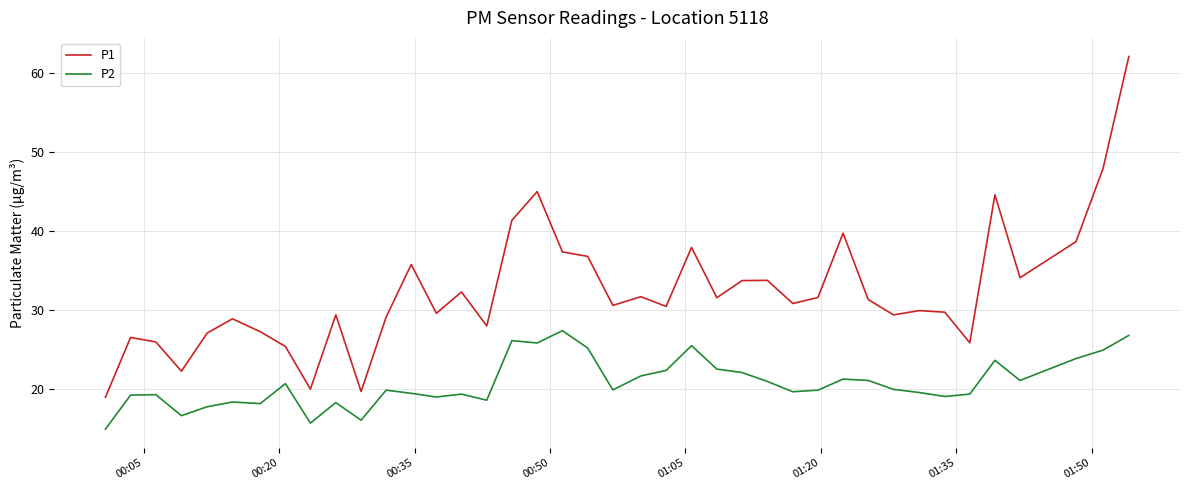

Which series has the largest range (max minus min)?

P1